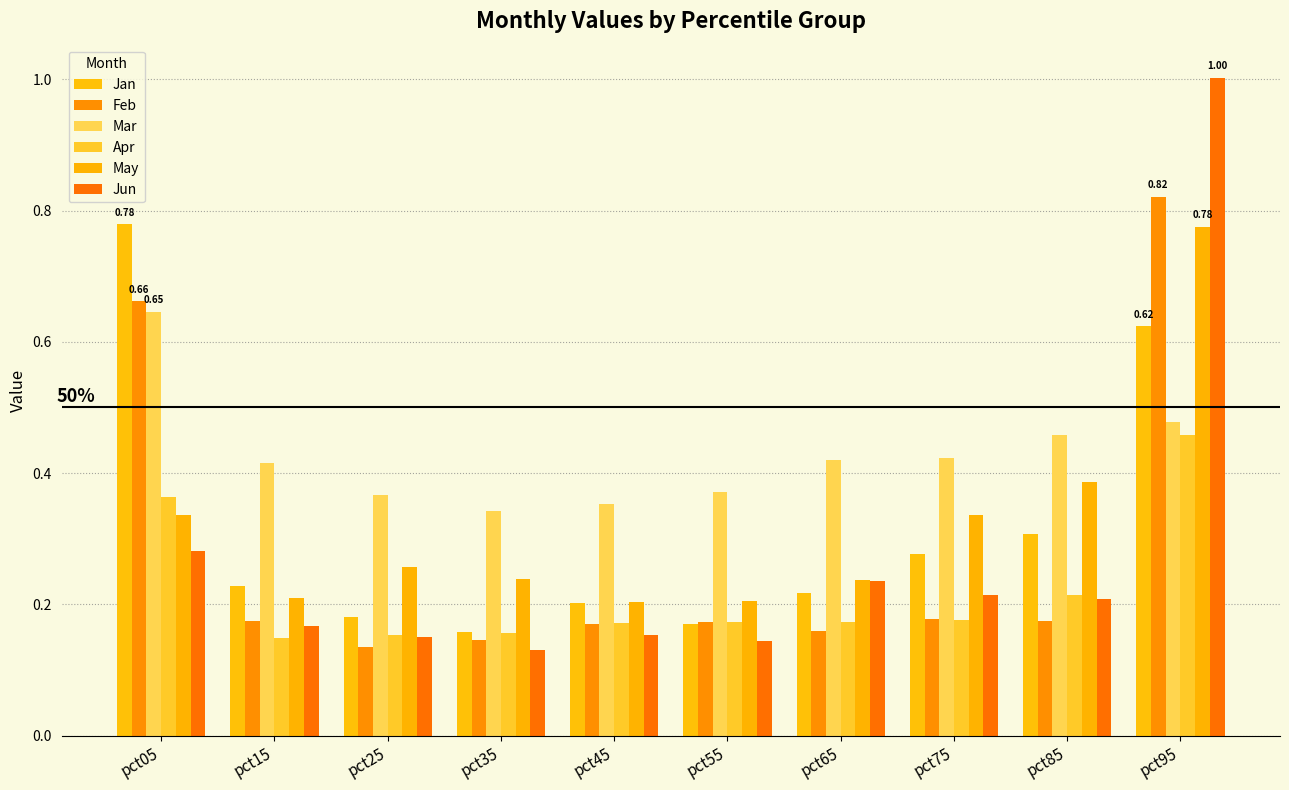

Reading left to right, list all the values displayed in this chart.

Jan: 0.8	0.2	0.2	0.2	0.2	0.2	0.2	0.3	0.3	0.6
Feb: 0.7	0.2	0.1	0.1	0.2	0.2	0.2	0.2	0.2	0.8
Mar: 0.6	0.4	0.4	0.3	0.4	0.4	0.4	0.4	0.5	0.5
Apr: 0.4	0.1	0.2	0.2	0.2	0.2	0.2	0.2	0.2	0.5
May: 0.3	0.2	0.3	0.2	0.2	0.2	0.2	0.3	0.4	0.8
Jun: 0.3	0.2	0.2	0.1	0.2	0.1	0.2	0.2	0.2	1.0